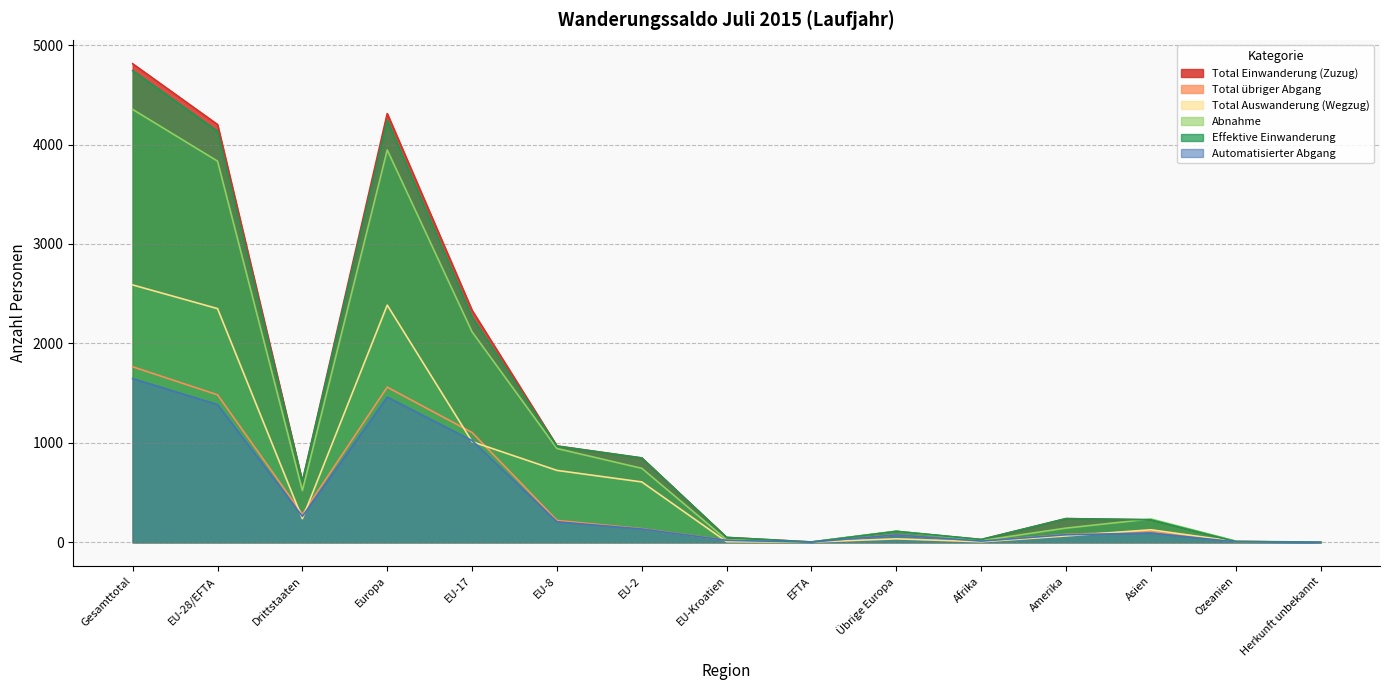

What is the difference between the Total Auswanderung (Wegzug) values at Ozeanien and Amerika?

56